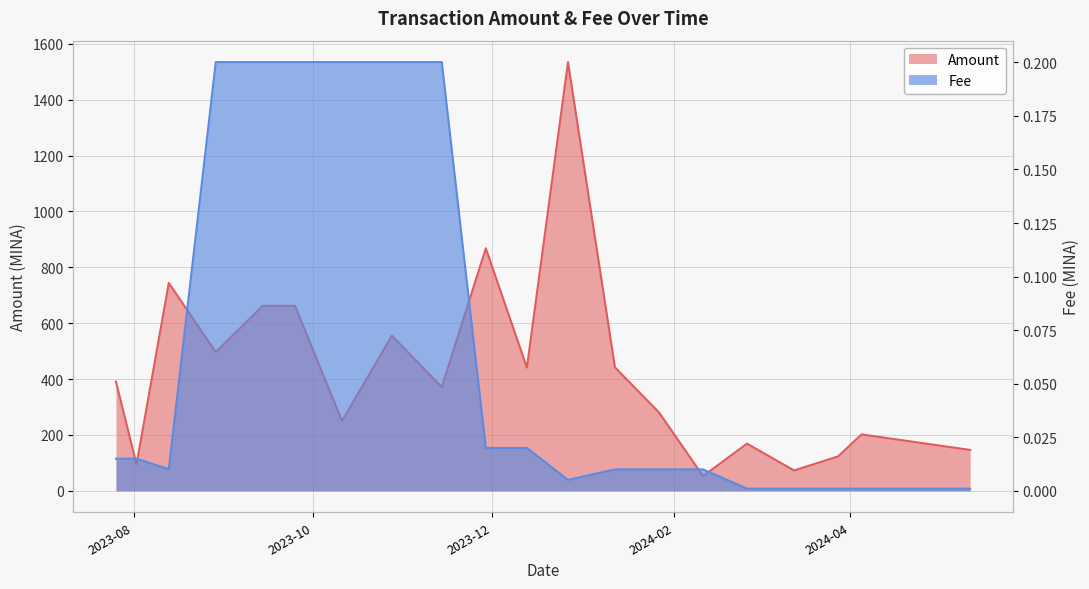

What is the greatest value displayed?

1534.5